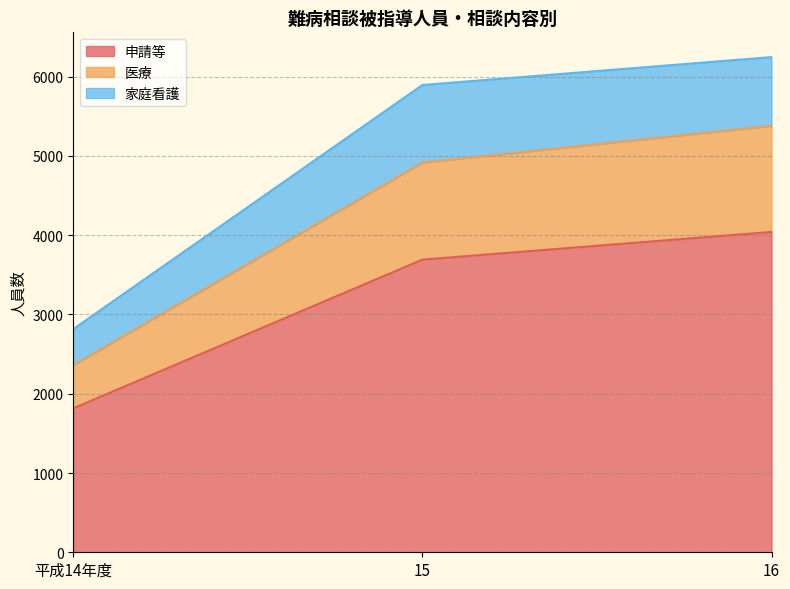

What is the approximate value of 申請等 at 16?

4041